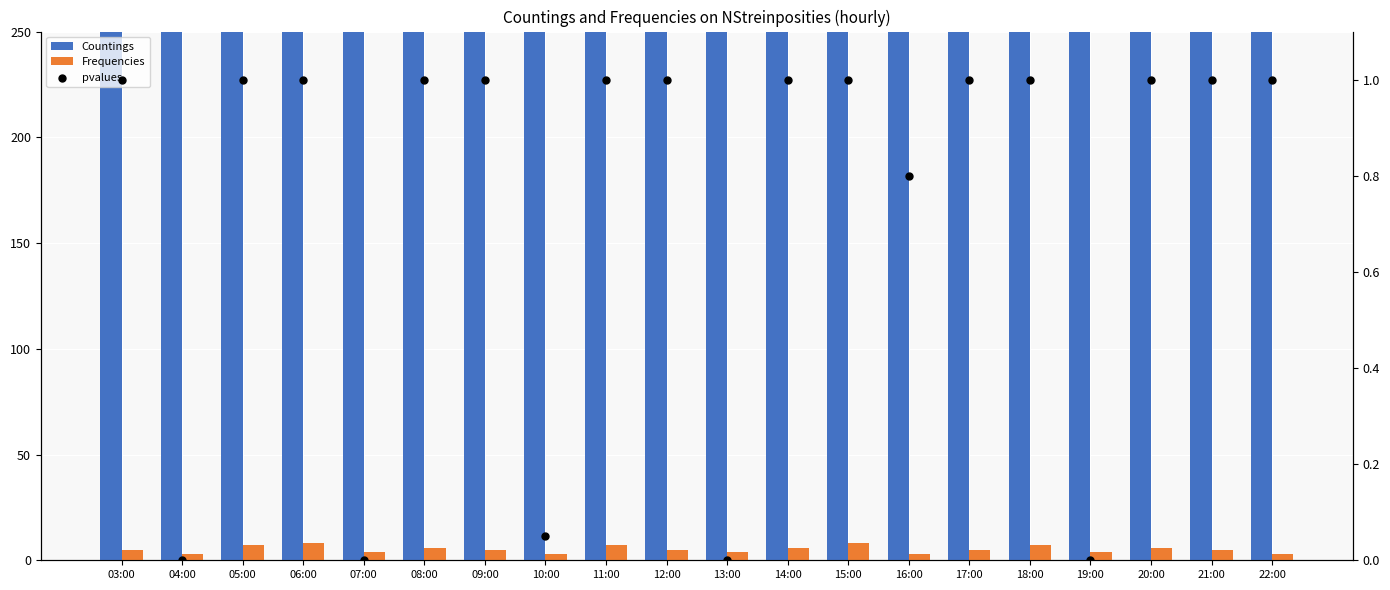

What is the total value across all series at 12:00?

366.0